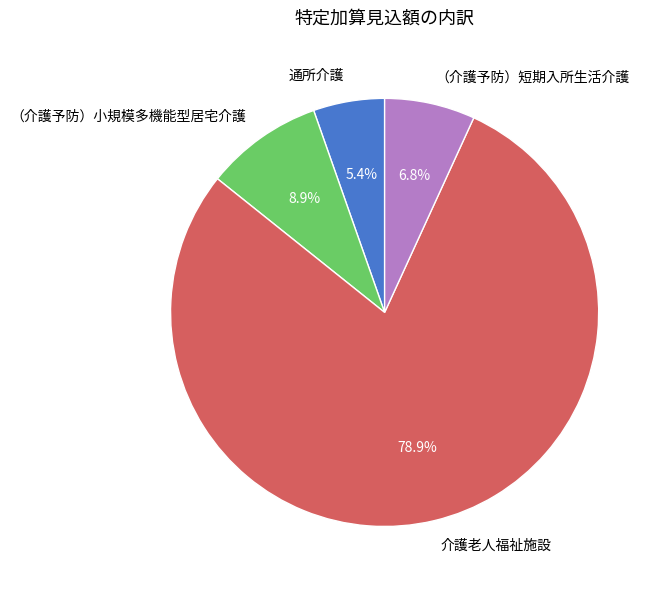

To the nearest percent, what percentage of the pie is 通所介護?

5%